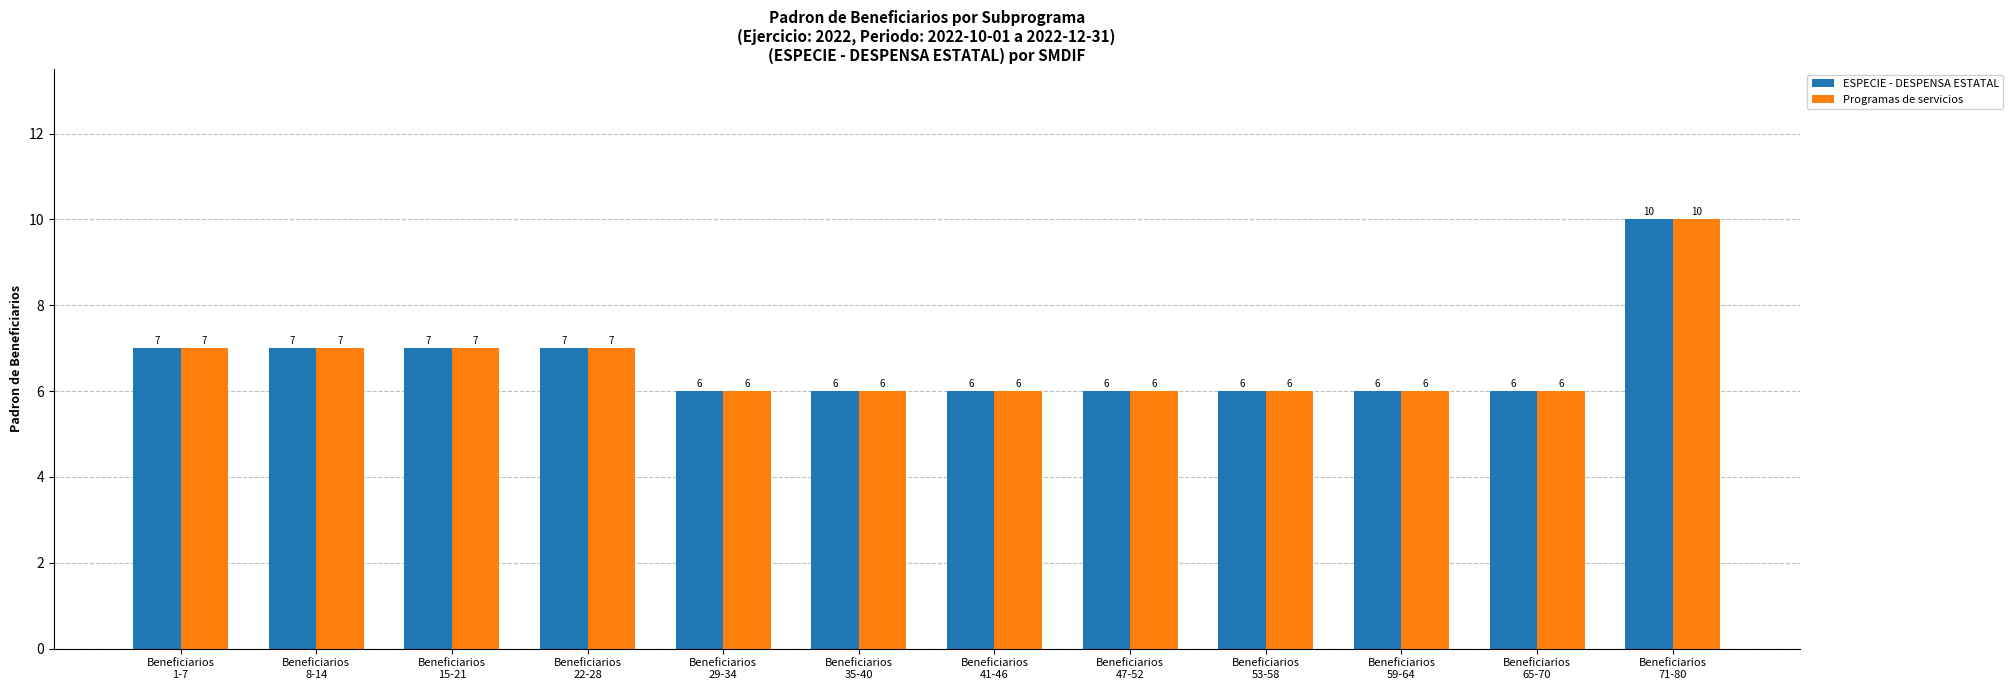

What is the total value across all series at Beneficiarios
15-21?

14